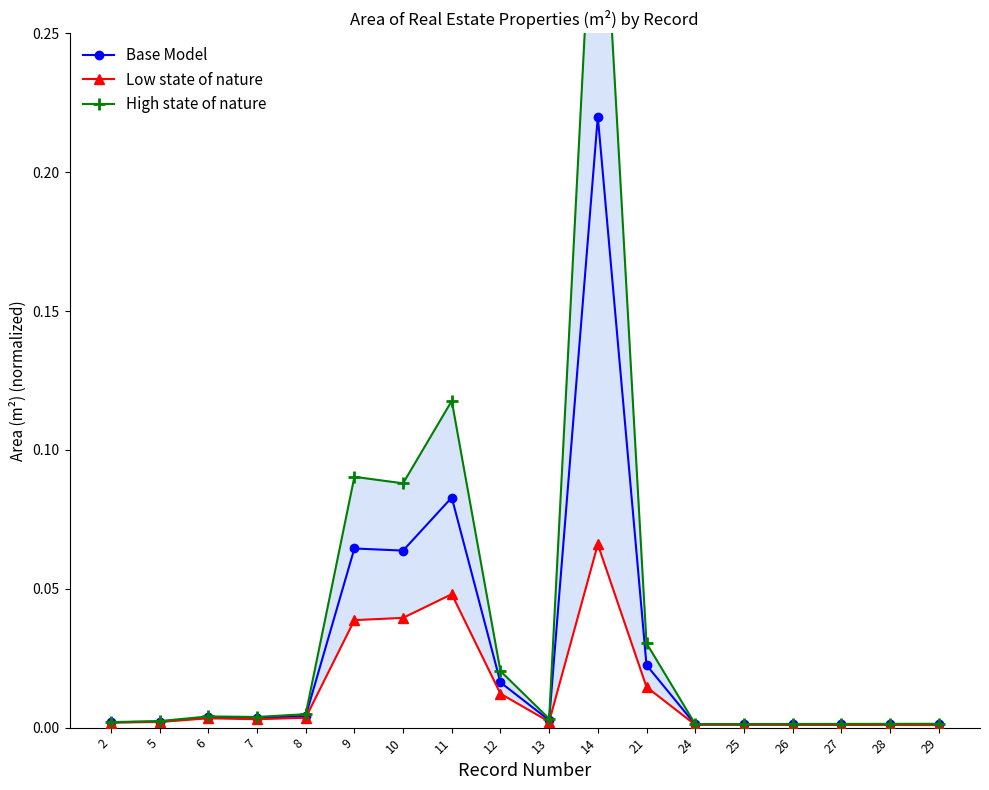

Is the value of Low state of nature at 25 greater than the value of High state of nature at 10?

No